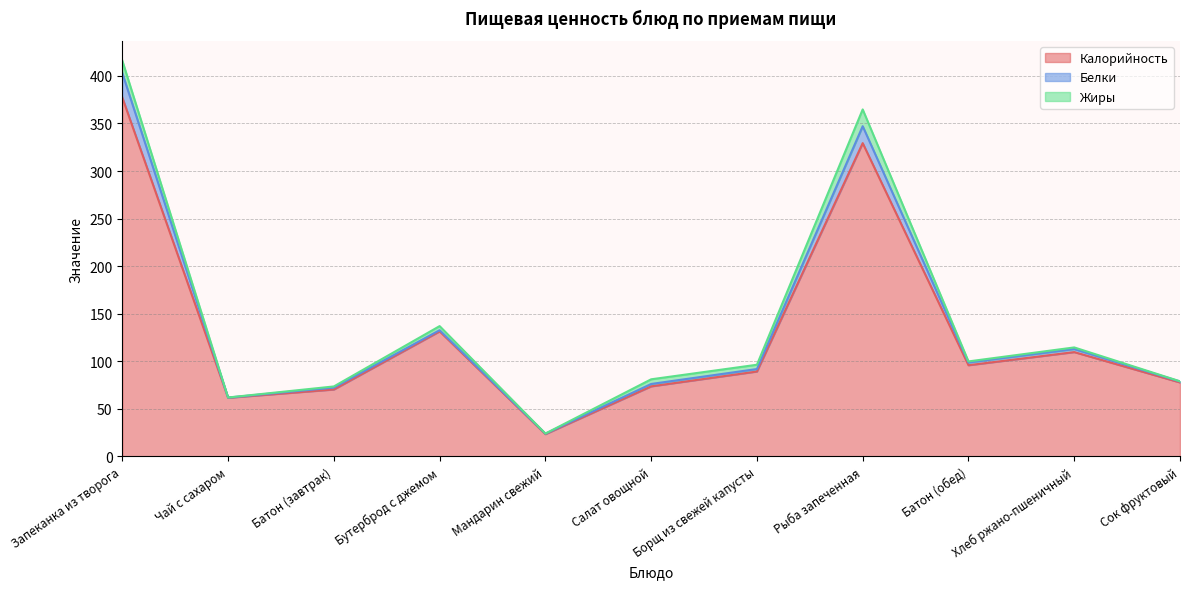

True or false: Белки and Калорийность intersect in this chart.

False